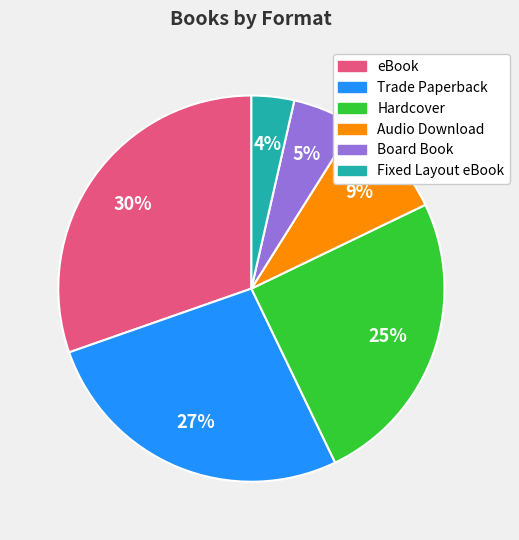

How many segments does this pie chart have?

6